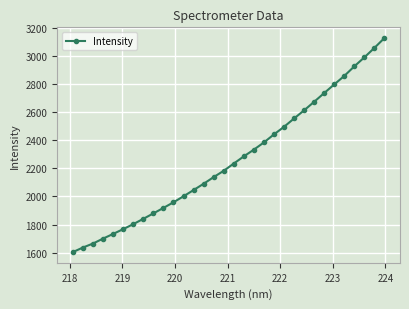

Count the number of values greater than 2235.

16